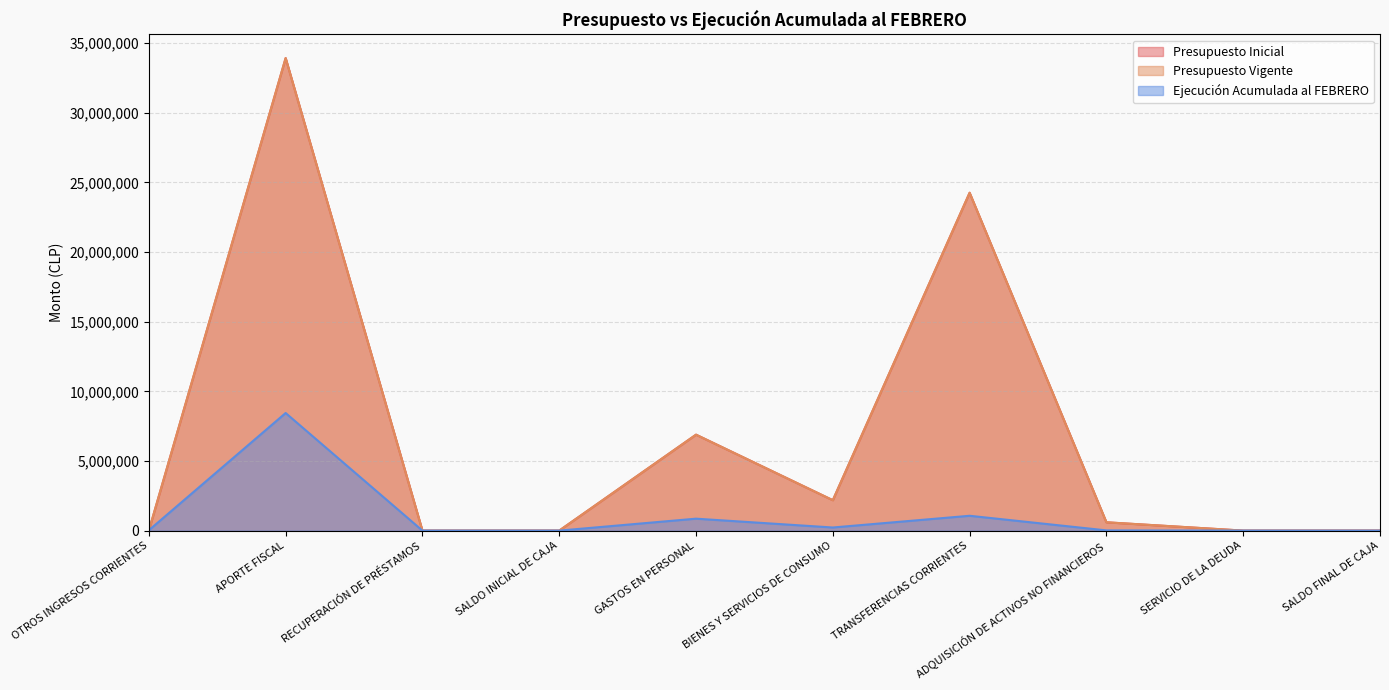

What is the maximum value for Presupuesto Inicial?

33934080